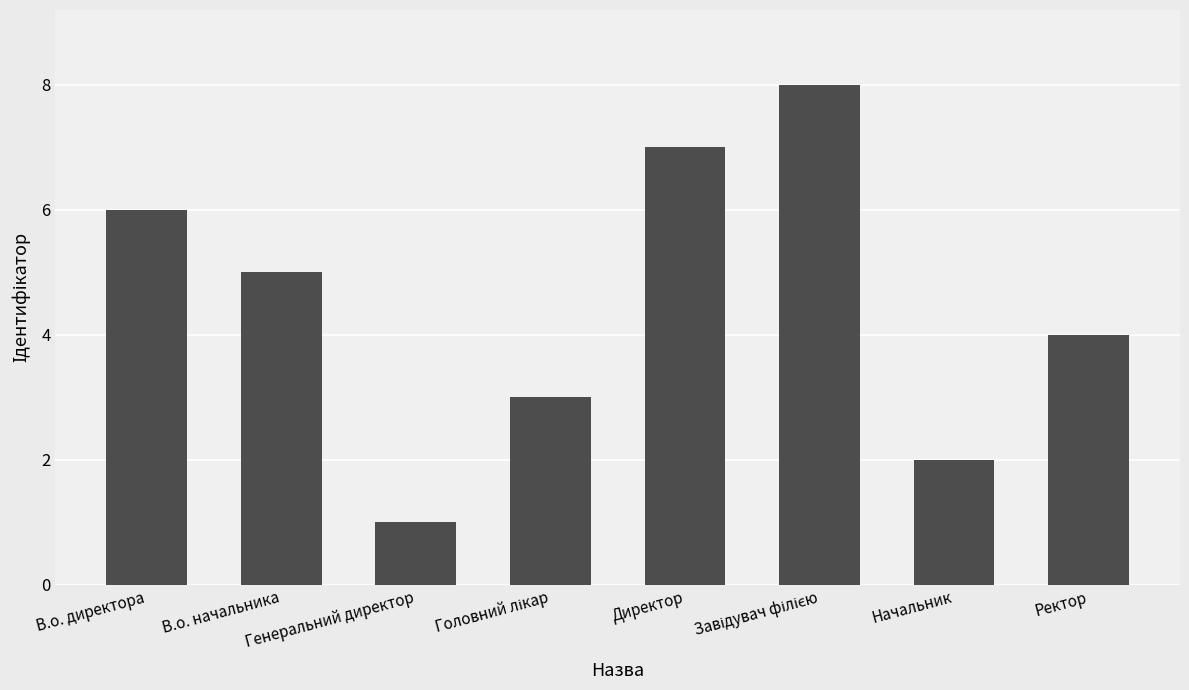

Which has a higher value, Директор or Начальник?

Директор